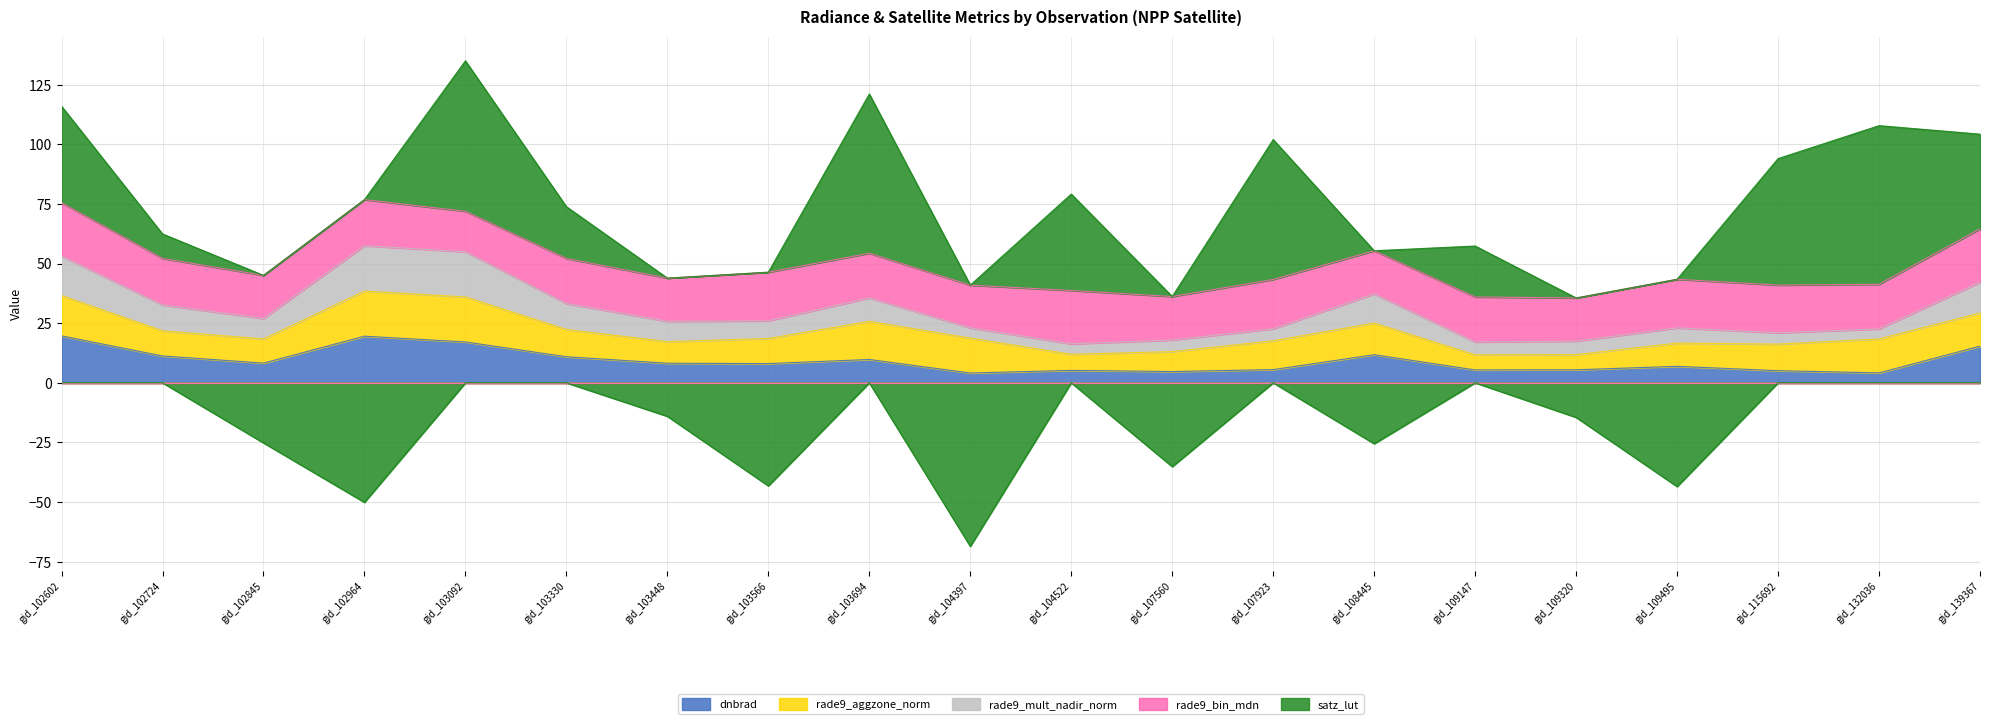

Reading right to left, transcribe all the data shown in this chart.

dnbrad: 15.4	4.2	5.1	6.9	5.5	5.4	11.8	5.5	4.7	5.2	4.1	9.8	8.1	8.2	10.9	17.1	19.6	8.2	11.3	19.7
rade9_aggzone_norm: 13.9	14.2	11.1	9.7	6.3	6.3	13.3	12.1	8.4	6.8	14.6	16.0	10.5	9.1	11.4	18.9	18.9	10.1	10.5	16.9
rade9_mult_nadir_norm: 12.9	4.2	4.8	6.4	5.7	5.4	12.2	5.0	4.9	4.4	4.3	9.8	7.4	8.5	10.9	19.0	19.0	8.6	10.8	16.5
rade9_bin_mdn: 22.4	18.7	20.0	20.4	18.1	18.9	18.1	20.7	18.2	22.4	17.9	18.7	20.4	18.1	18.9	17.0	19.3	18.1	19.5	22.4
satz_lut: 39.7	66.5	53.0	-43.5	-14.5	21.4	-25.6	58.7	-35.2	40.4	-68.6	66.8	-43.2	-14.1	21.7	63.1	-50.1	-25.2	10.3	40.5